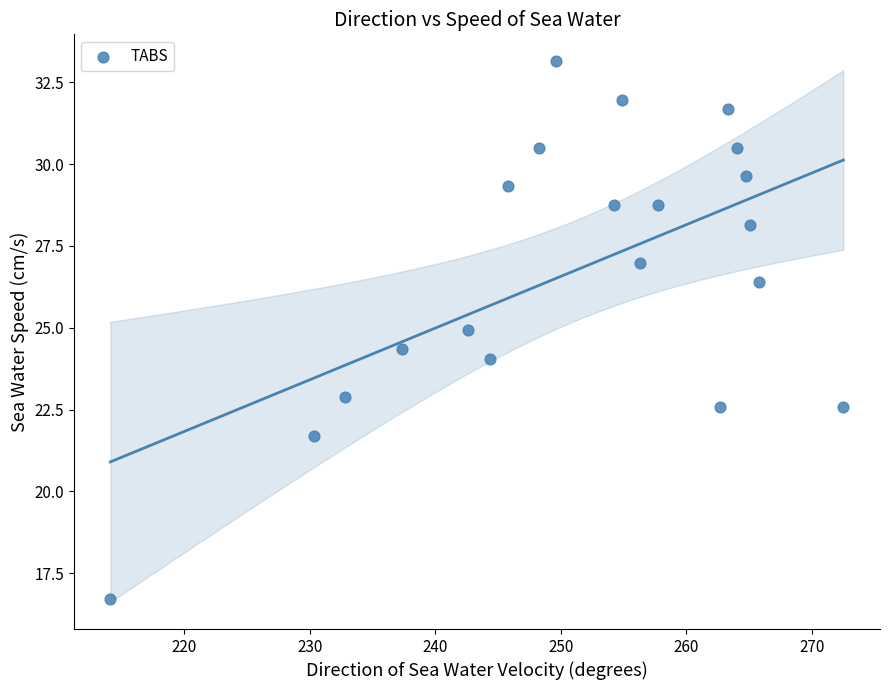

What is the range of X values (max minus min)?

58.4